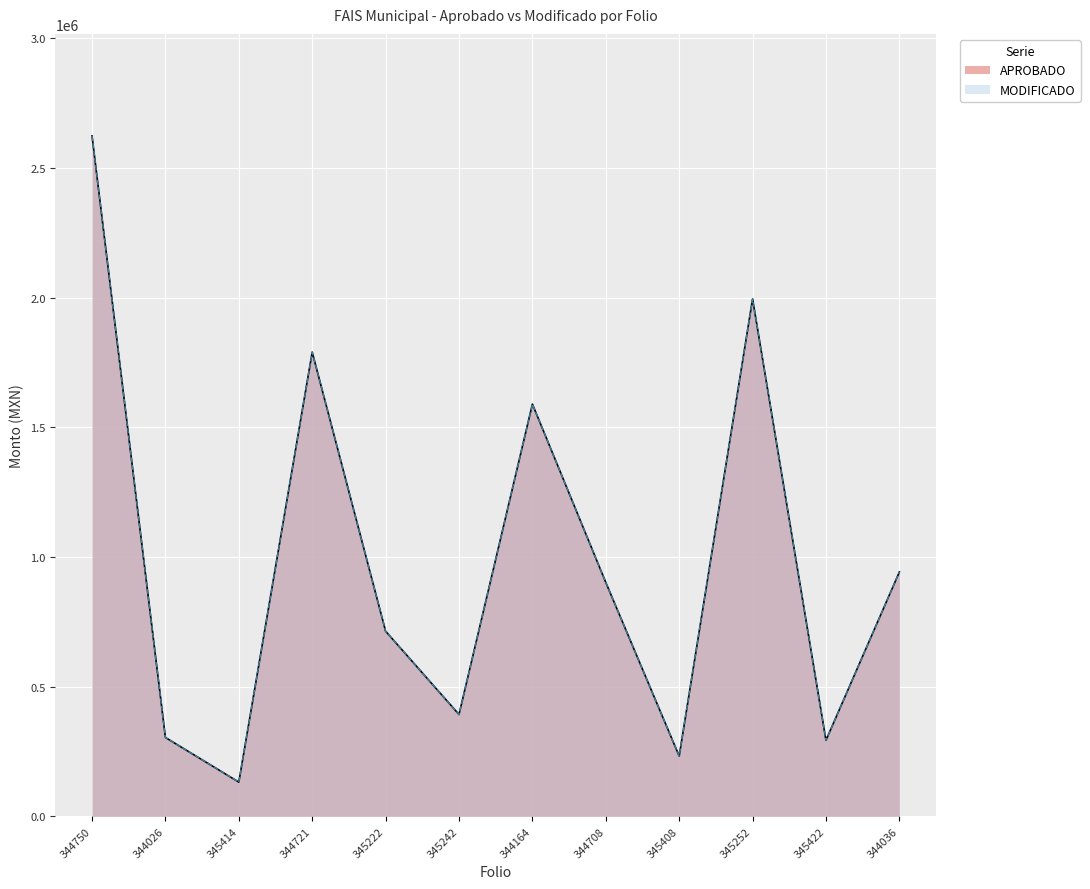

What is the minimum value for APROBADO?

131861.7